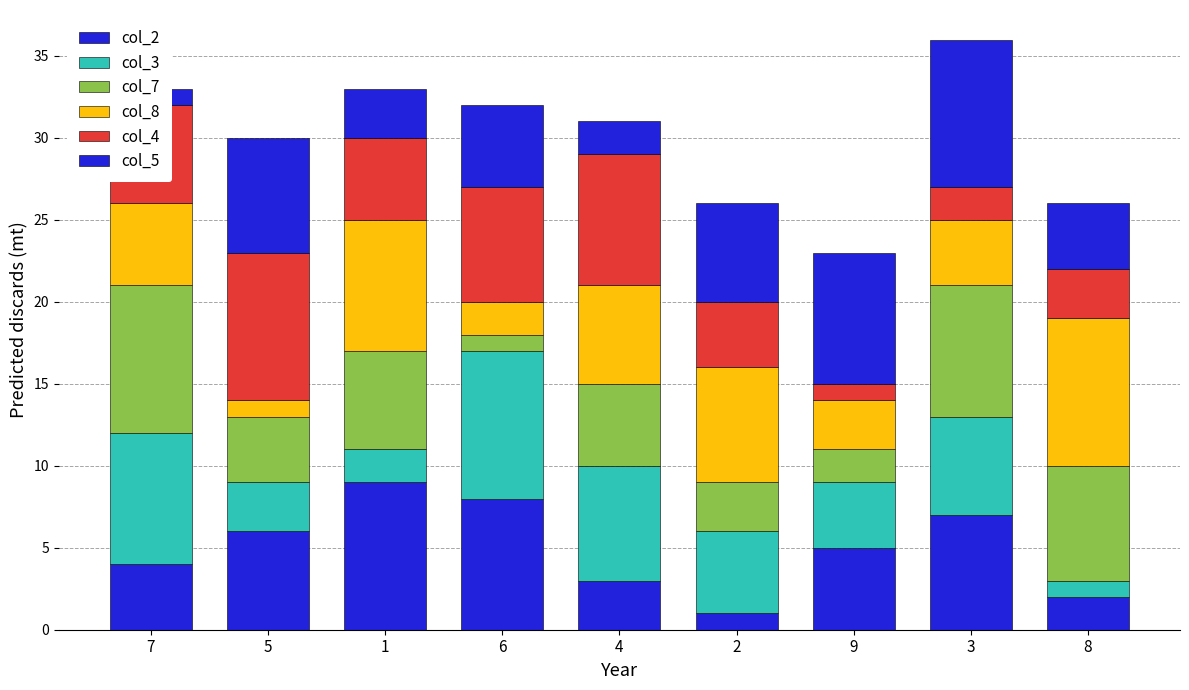

How many data points in col_7 are above 5?

4